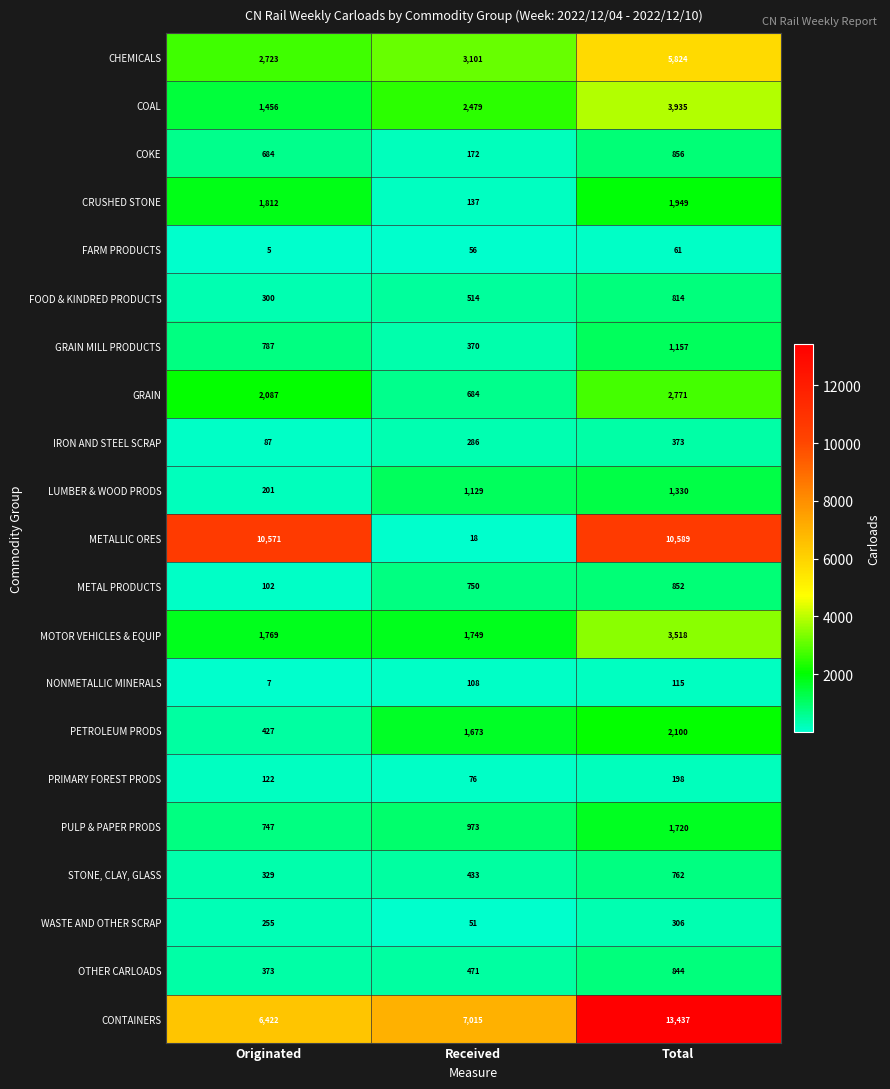

Which category has the highest value across all series?

Total